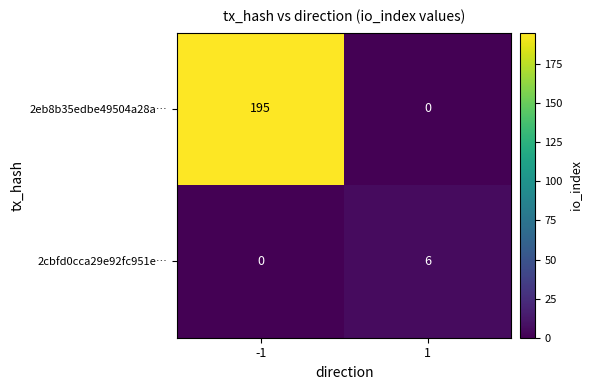

Reading left to right, what are all the values shown in this chart?

2eb8b35edbe49504a28a…: -1=195	1=0
2cbfd0cca29e92fc951e…: -1=0	1=6